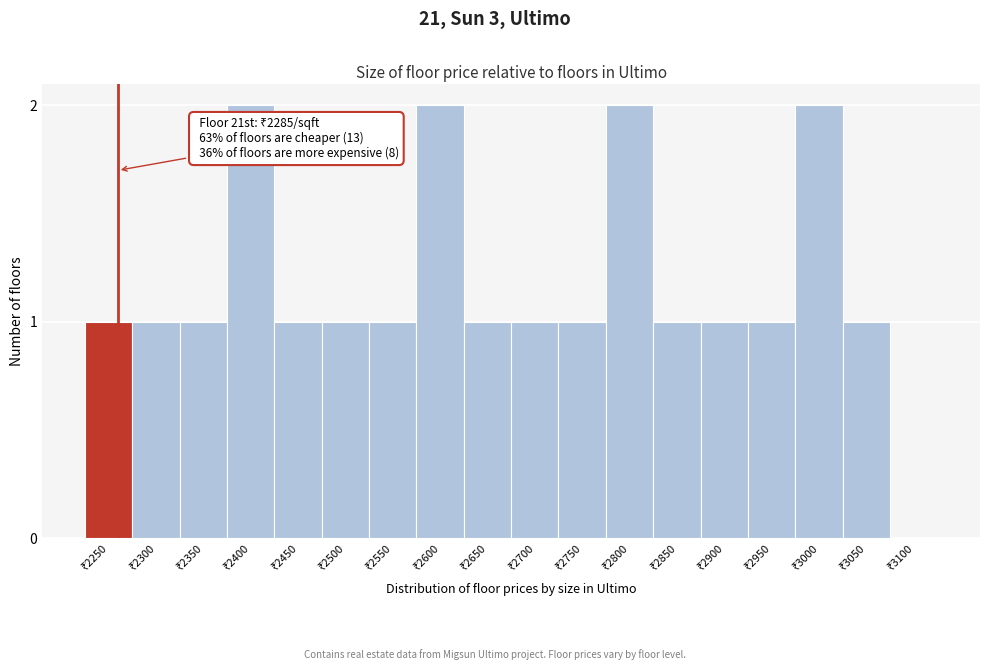

What is the sum of all values?

21